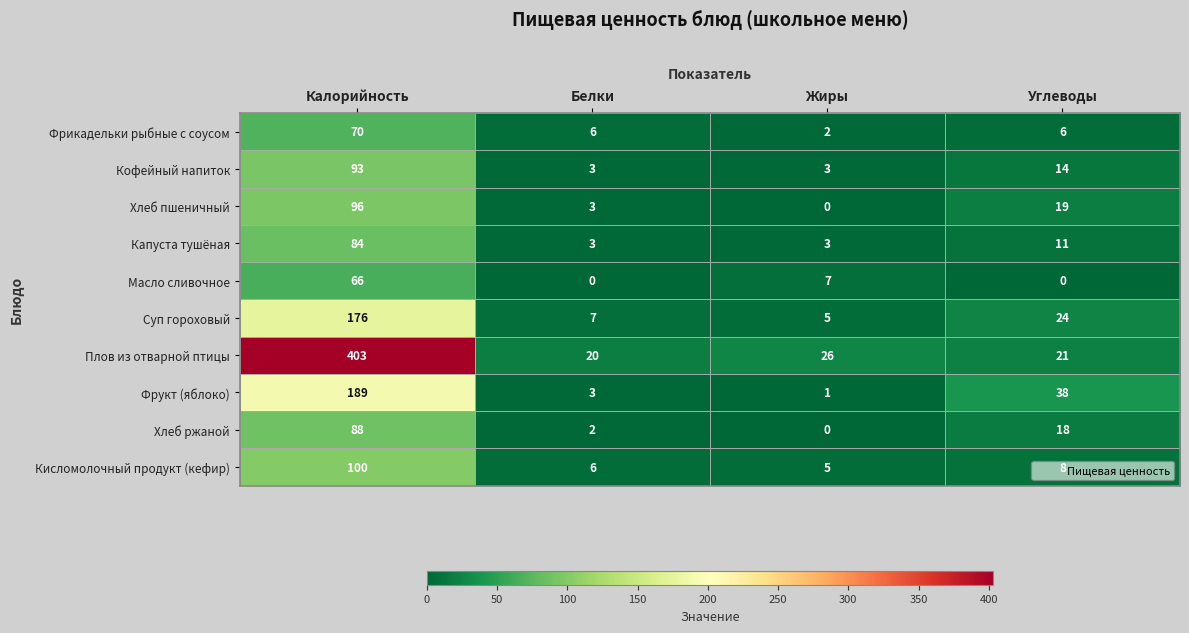

Between Калорийность and Углеводы, which series saw the biggest shift?

Плов из отварной птицы